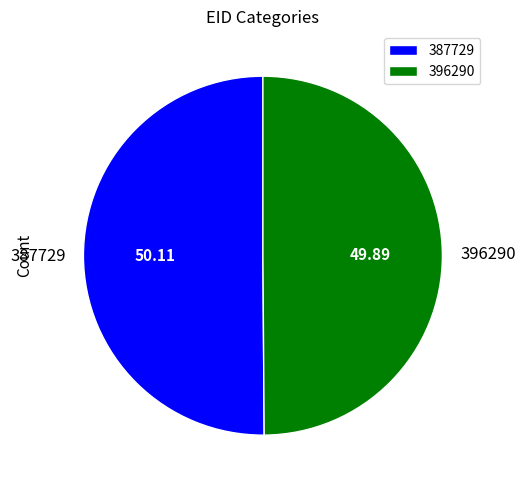

Is the sum of 387729 and 396290 greater than half?

Yes